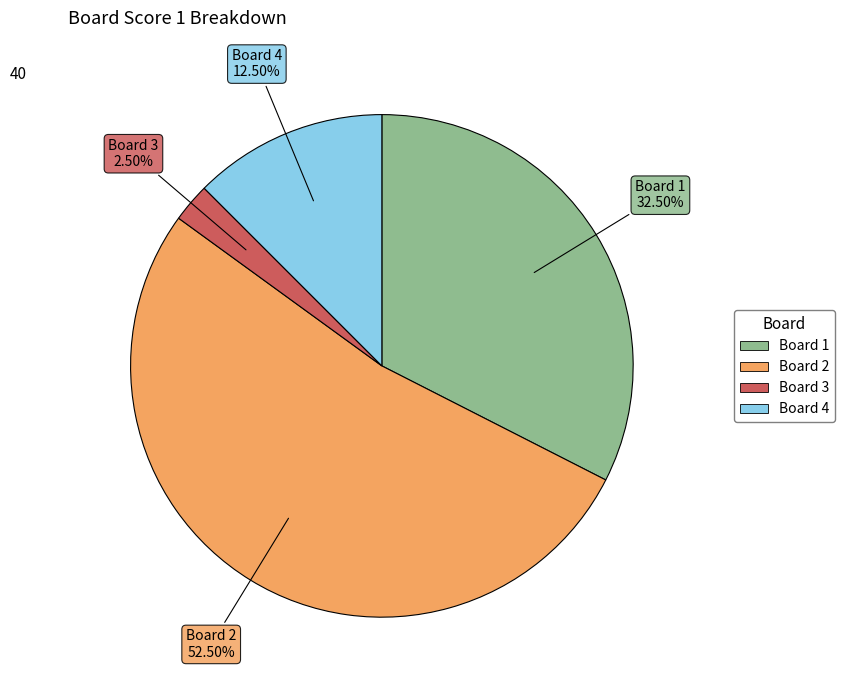

Is there any slice that represents more than half of the pie?

Yes